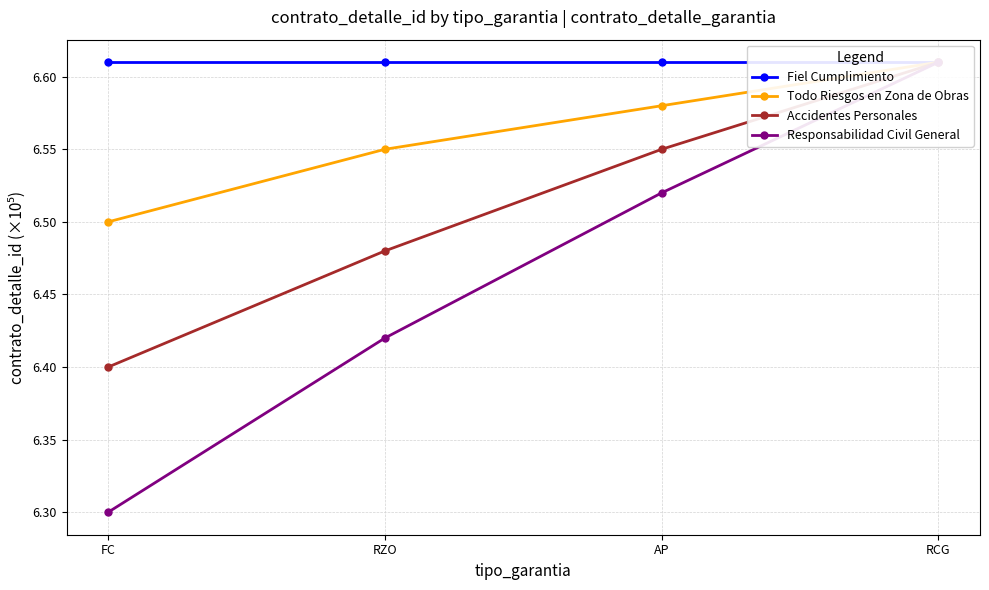

Is the value of Accidentes Personales at AP greater than the value of Todo Riesgos en Zona de Obras at RZO?

No